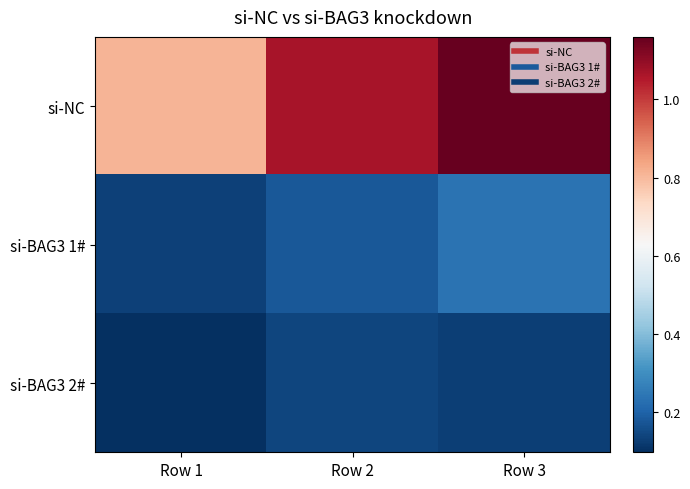

Count the number of categories in the chart.

3